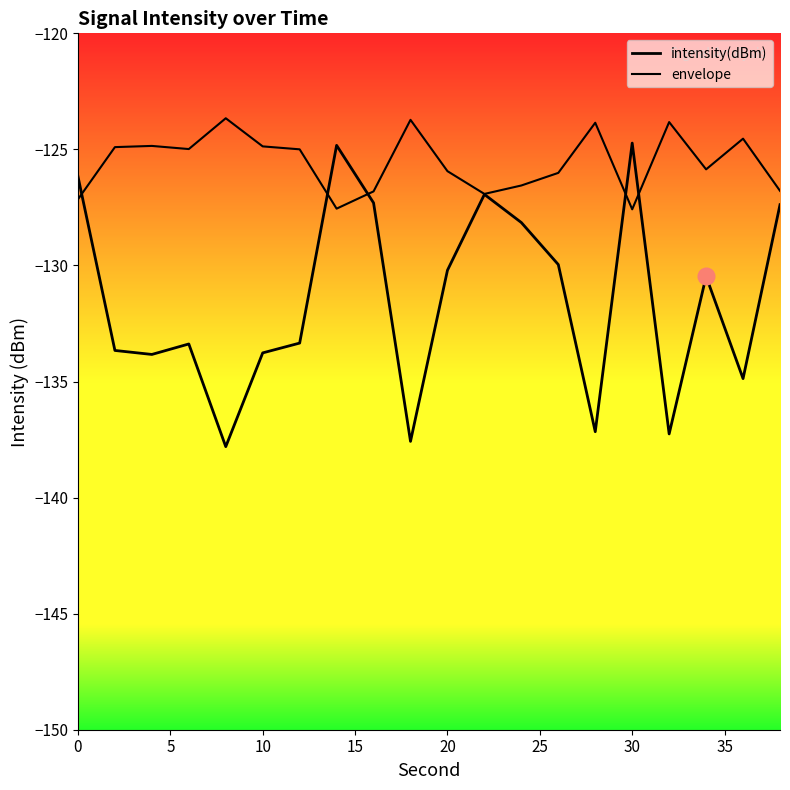

What is the smallest value displayed?

-137.8